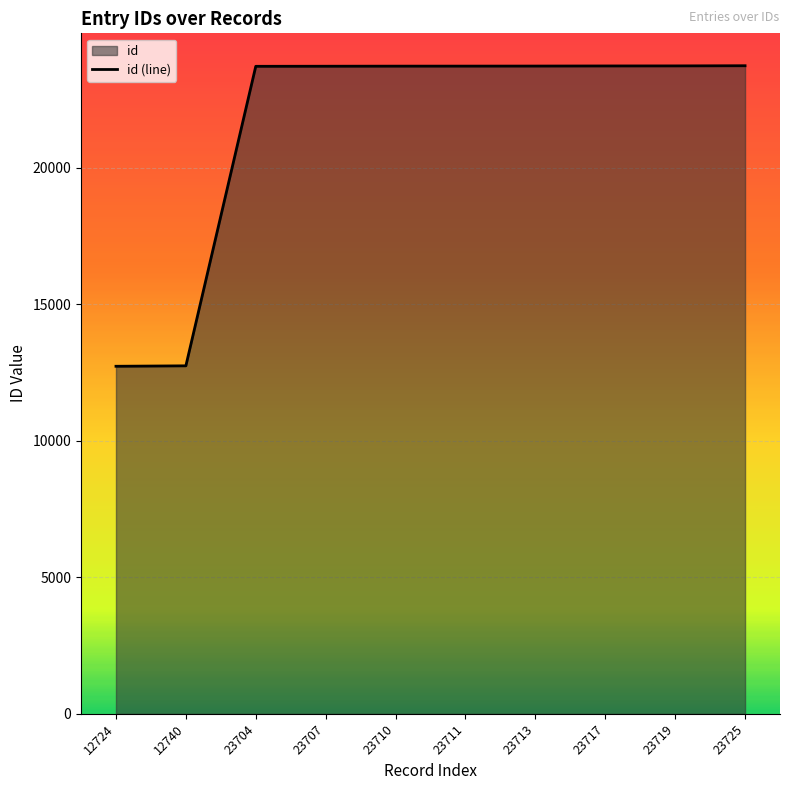

Is it true that the value at 12740 is 12740?

True